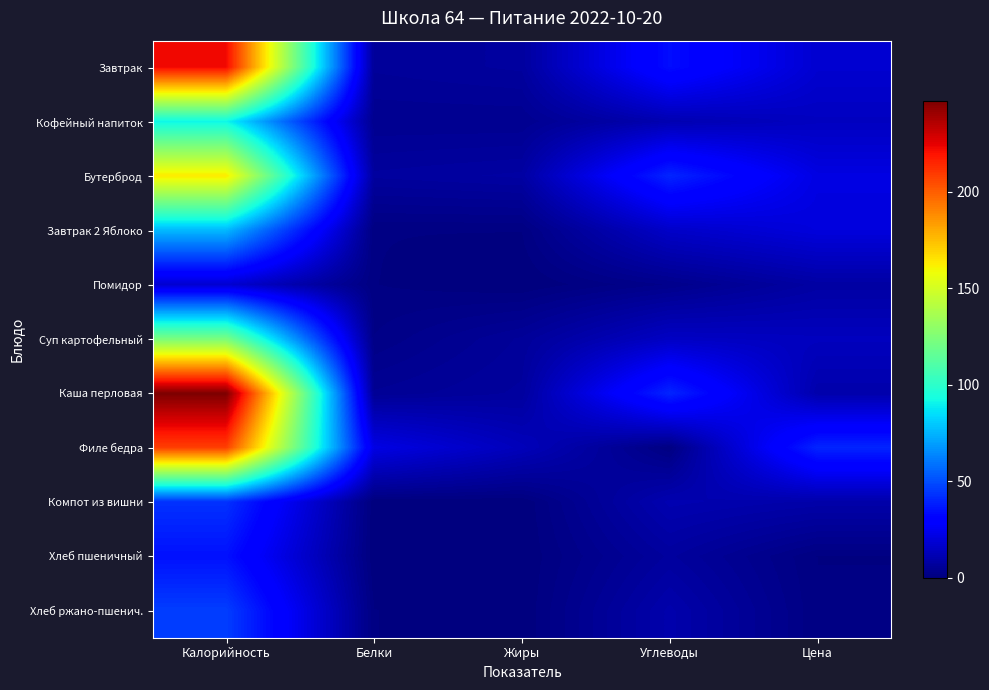

Which series has the largest total across all categories?

Каша перловая